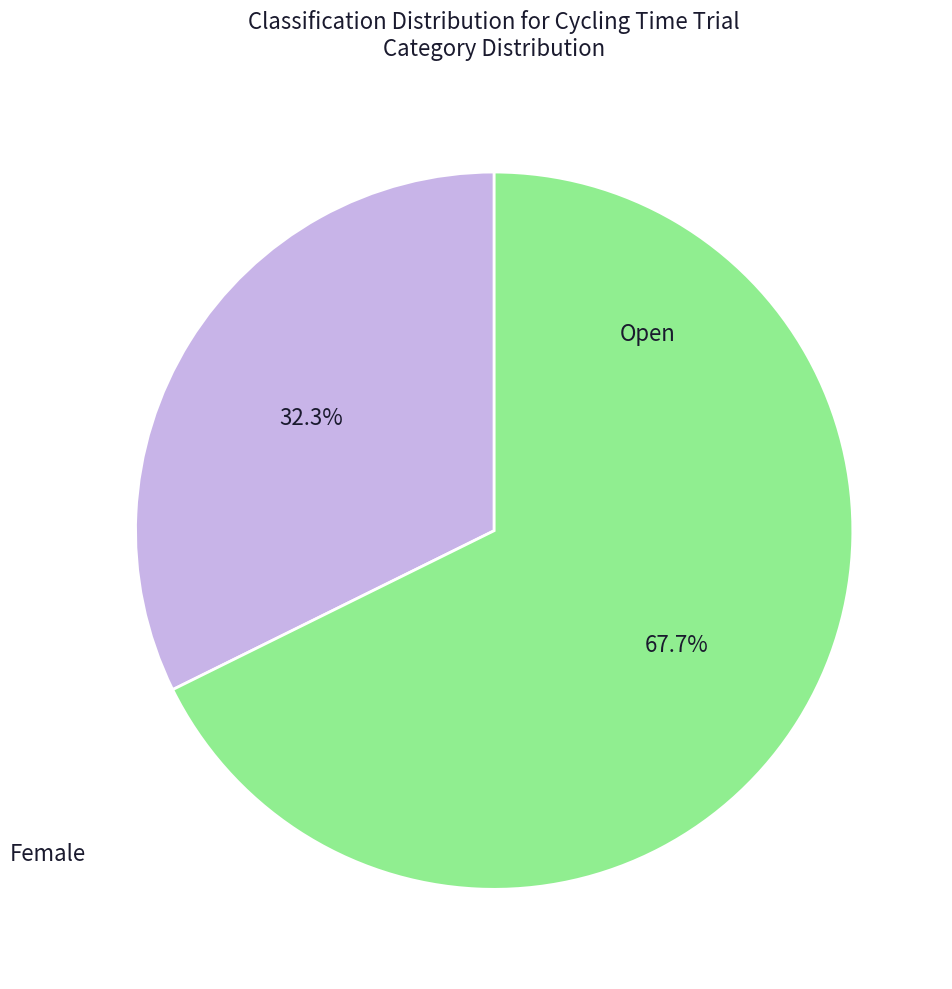

Is there a majority slice in this chart?

Yes